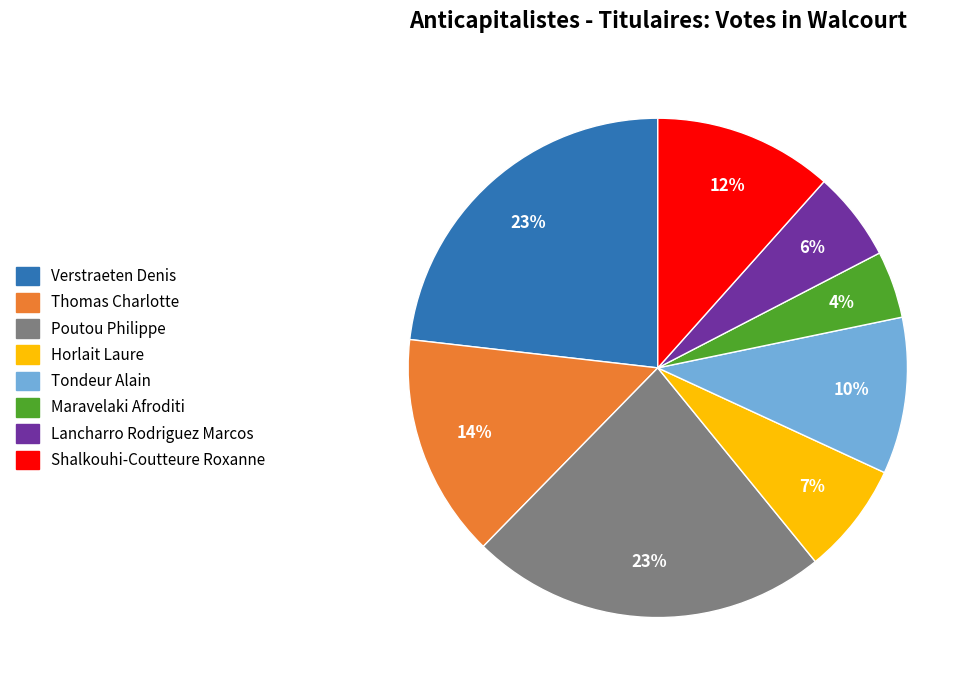

Is the sum of Shalkouhi-Coutteure Roxanne and Horlait Laure greater than half?

No